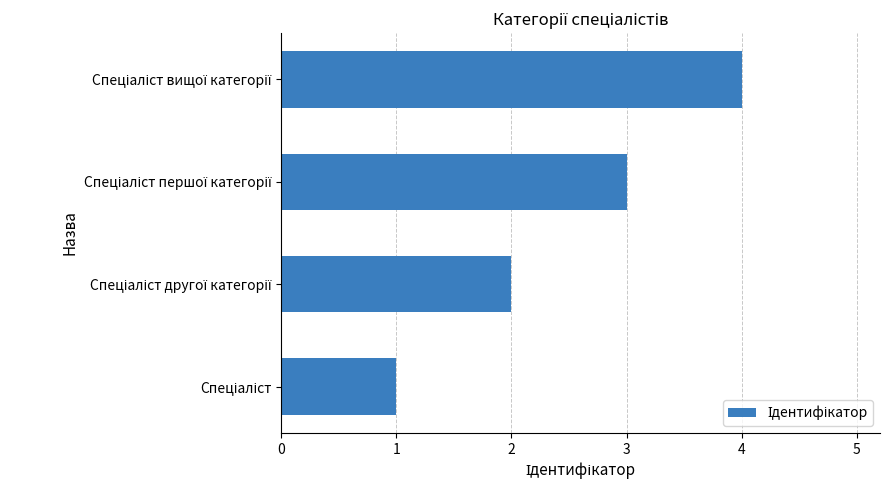

What is the smallest value displayed?

1